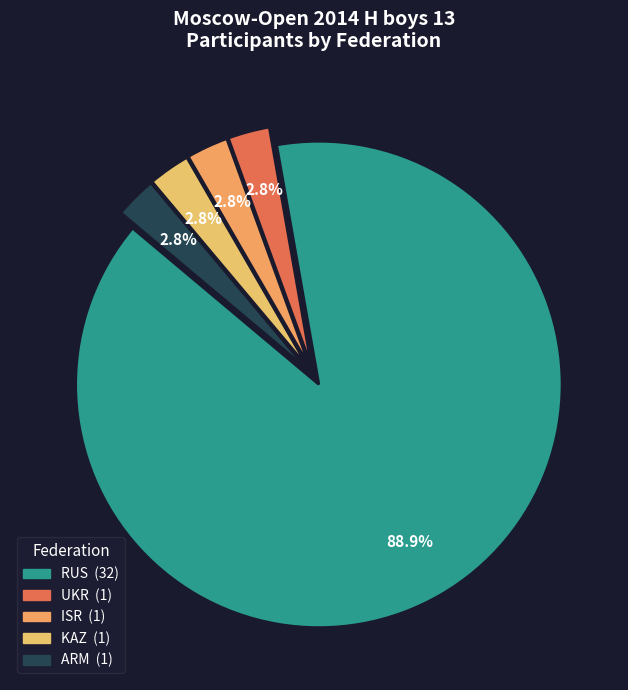

How many segments does this pie chart have?

5